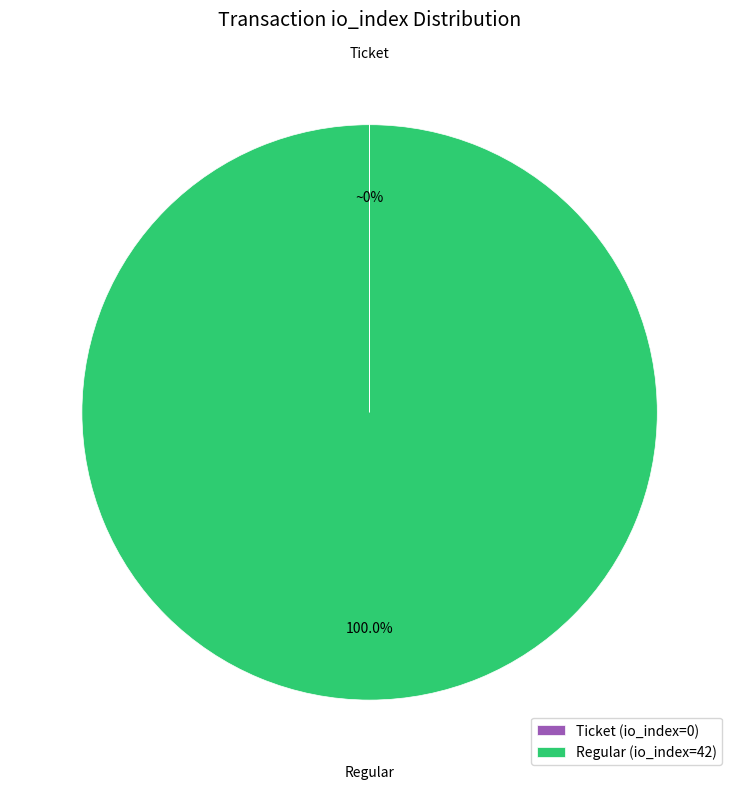

Does any single category account for the majority?

Yes